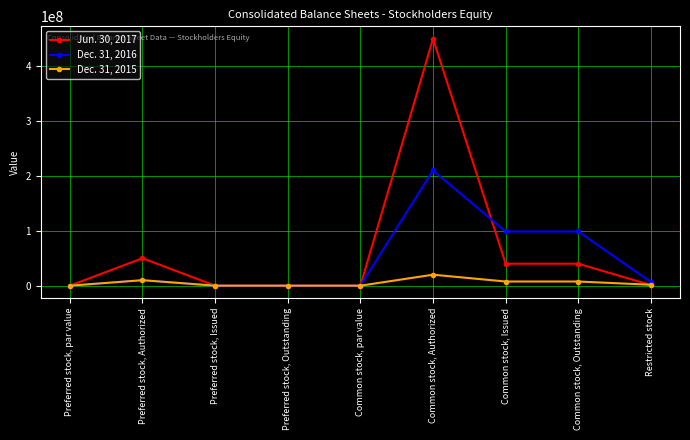

How many series are shown in this chart?

3